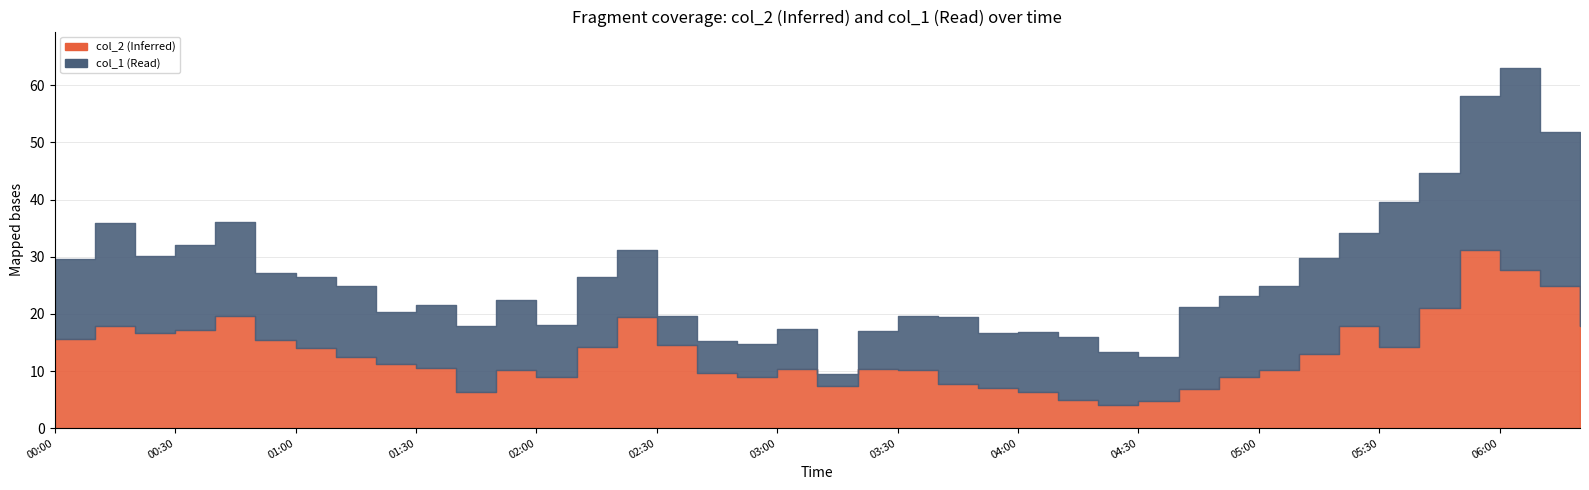

Where is col_2 nearest to the value 501?

2004/07/09 05:50